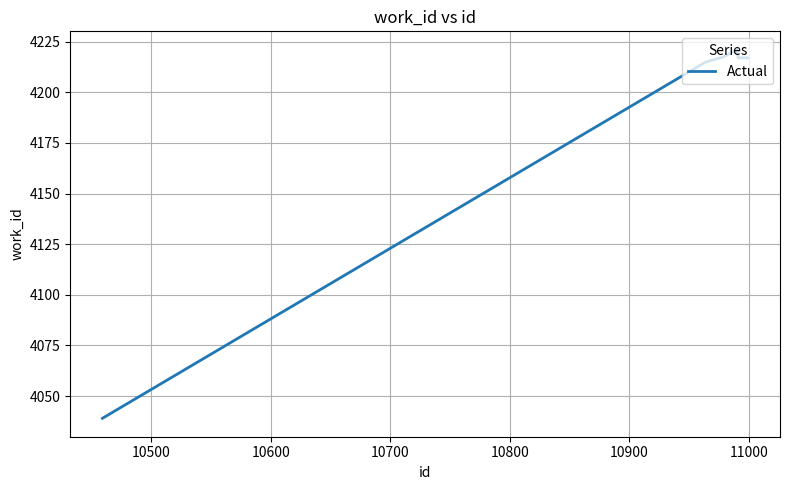

Reading left to right, what are all the values shown in this chart?

4039	4215	4217	4217	4221	4217	4217	4217	4217	4217